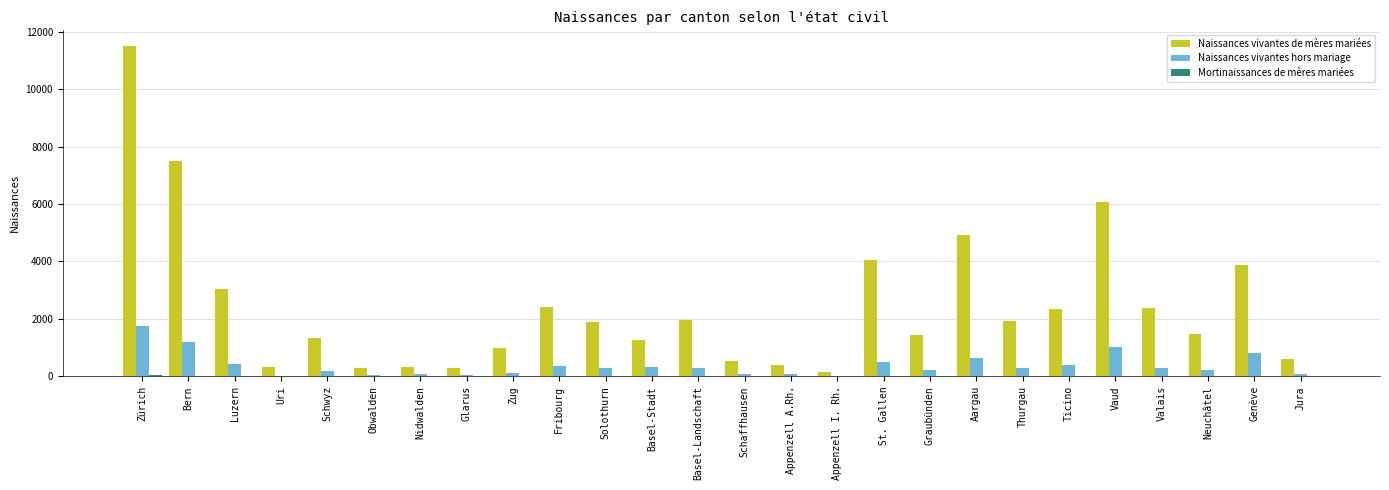

What is the maximum value shown in the chart?

11496